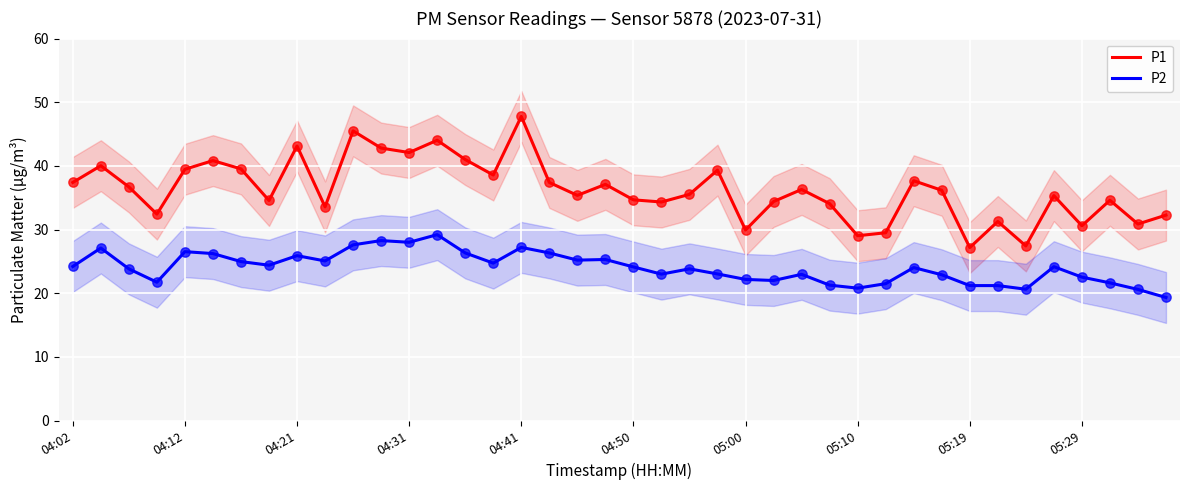

Which series reaches the maximum Y coordinate?

P1